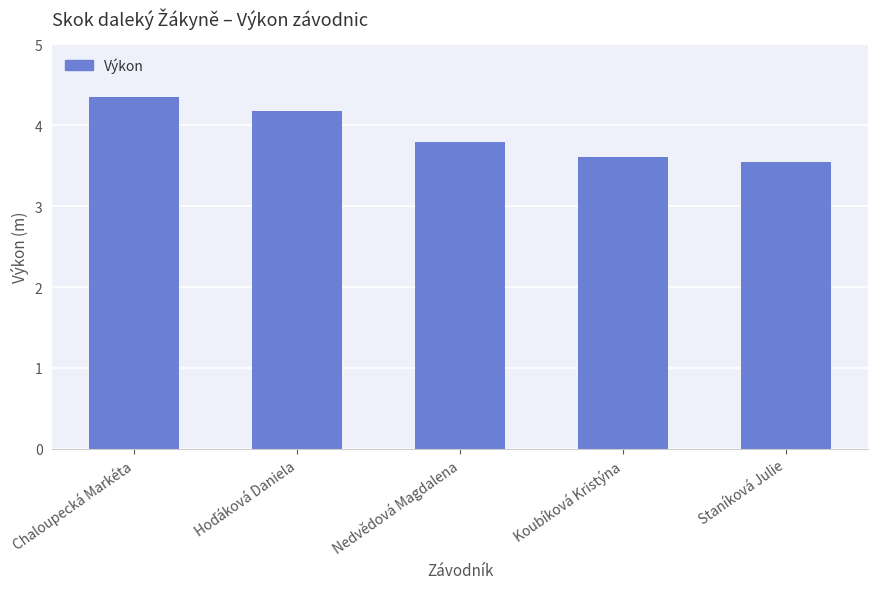

The chart shows a value of 5.0 at Koubíková Kristýna. True or false?

False